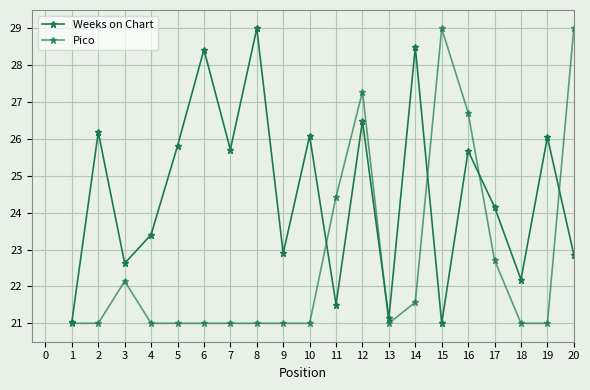

True or false: Pico has more than 0 points higher than both neighbors.

True